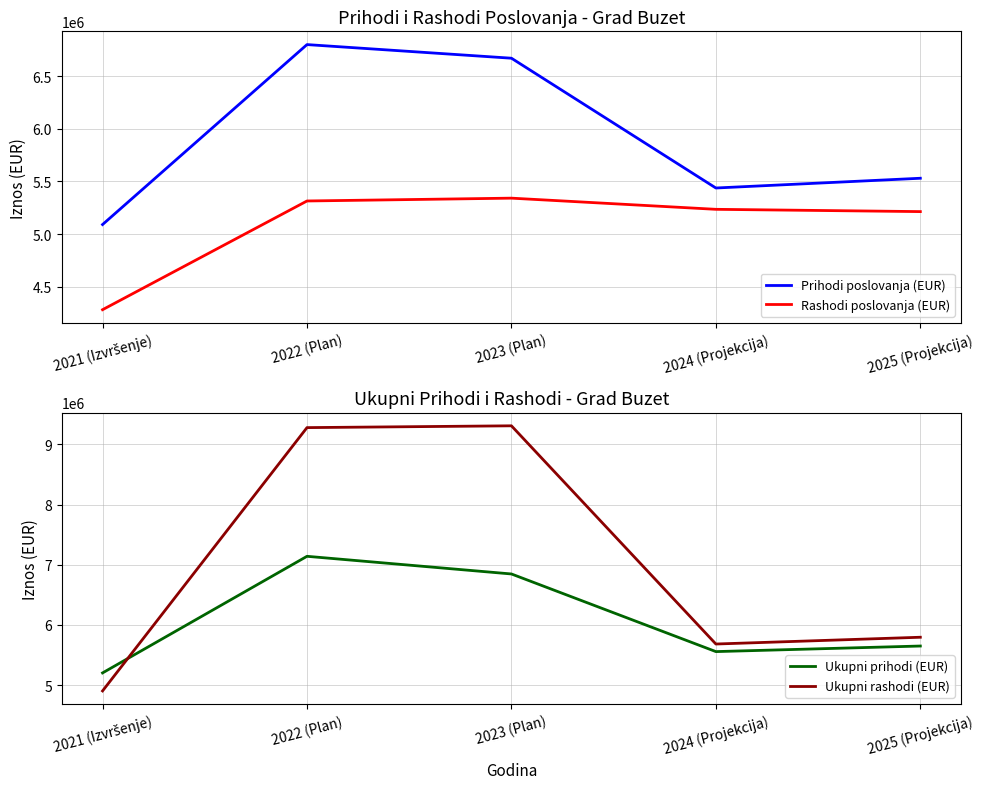

Is this an area chart (filled region under the line)?

No